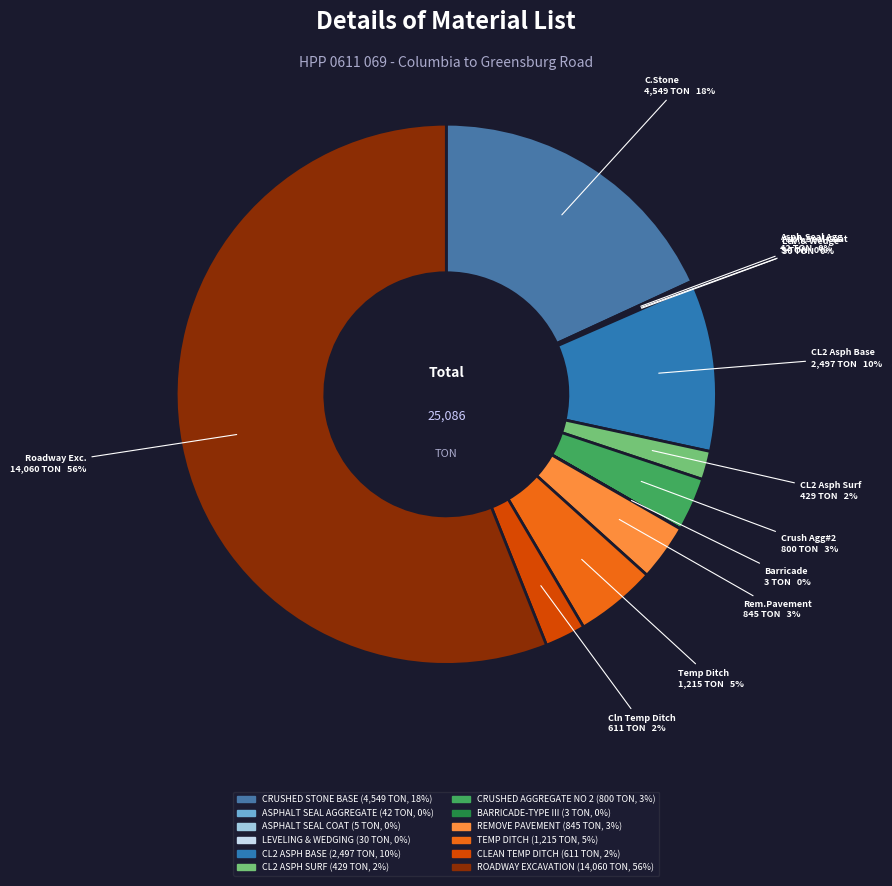

To the nearest percent, what is the difference between the CLEAN TEMP DITCH and CL2 ASPH BASE slice percentages?

8%